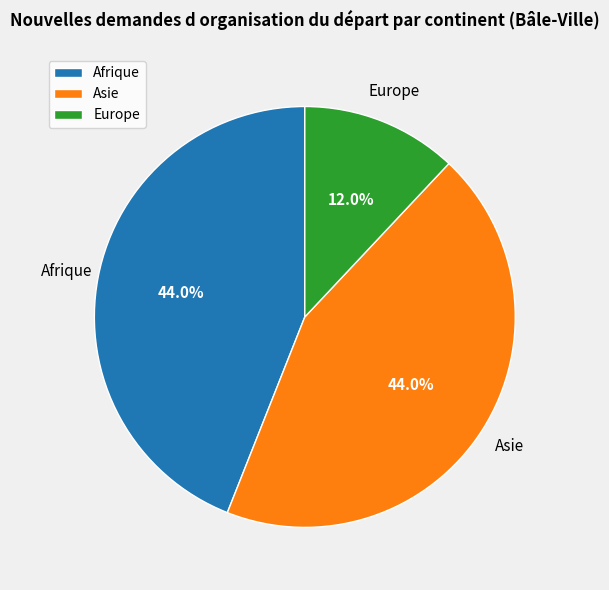

Is there a majority slice in this chart?

No